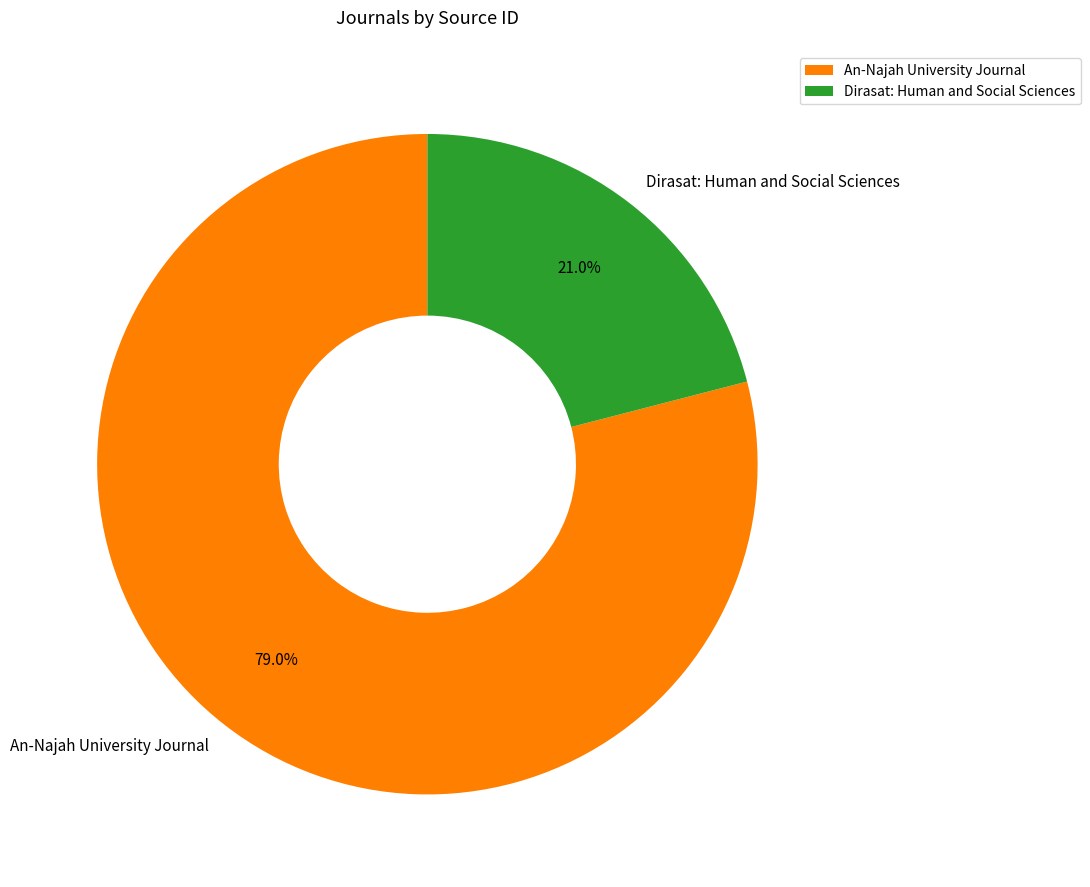

Rank the categories by value from highest to lowest.

An-Najah University Journal, Dirasat: Human and Social Sciences